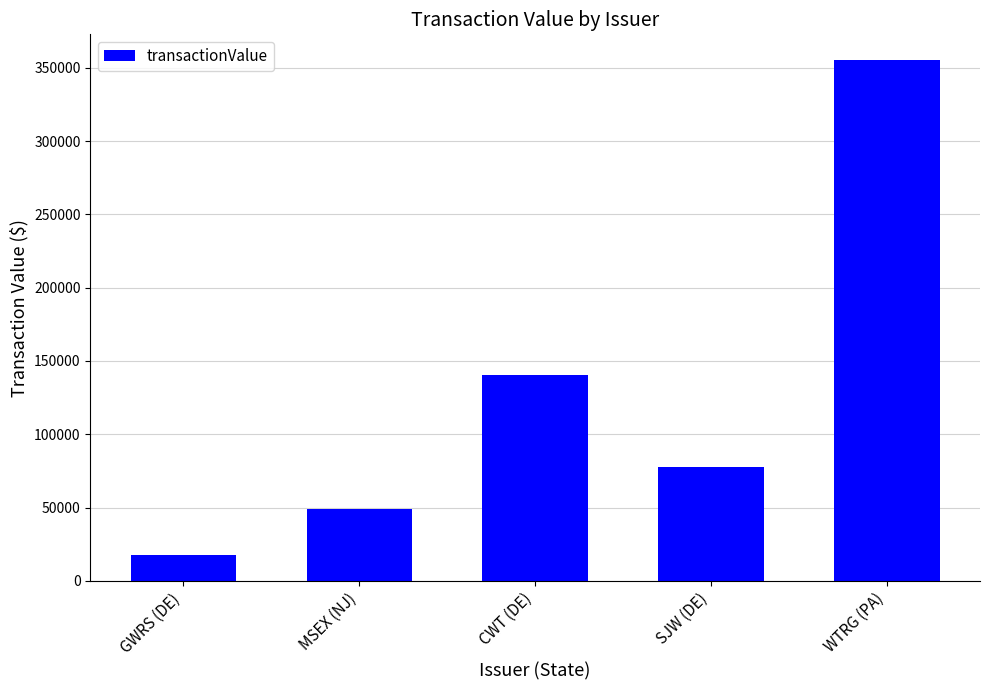

What is the change in value from MSEX (NJ) to WTRG (PA)?

+306010